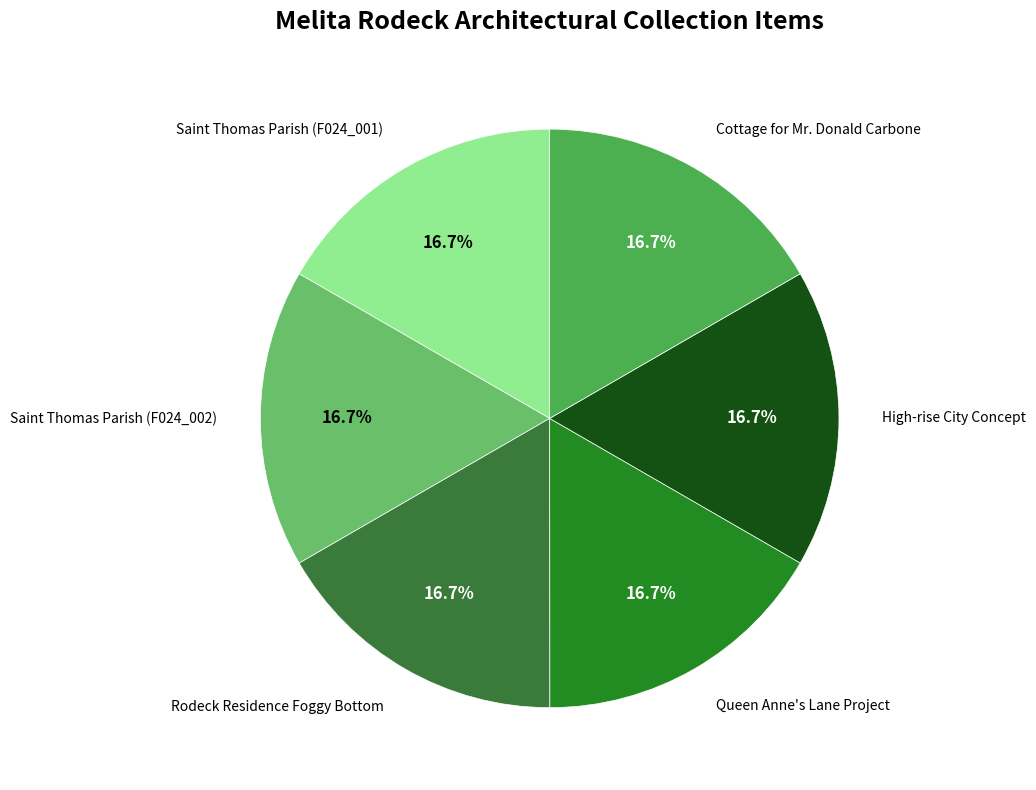

What is the smallest slice in the pie chart?

Queen Anne's Lane Project